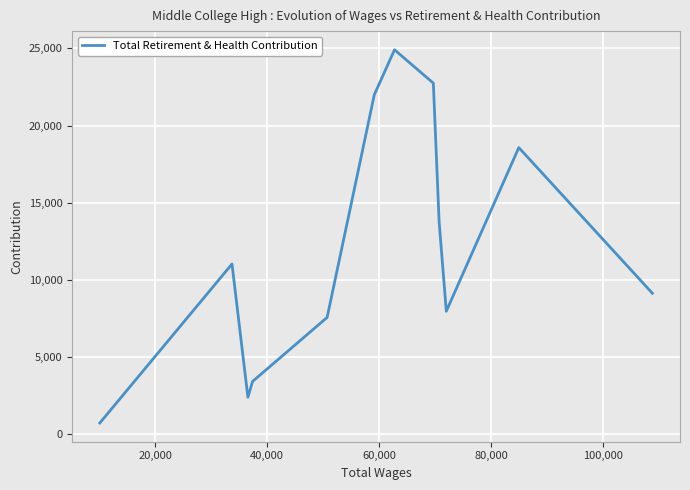

What is the maximum value shown in the chart?

24908